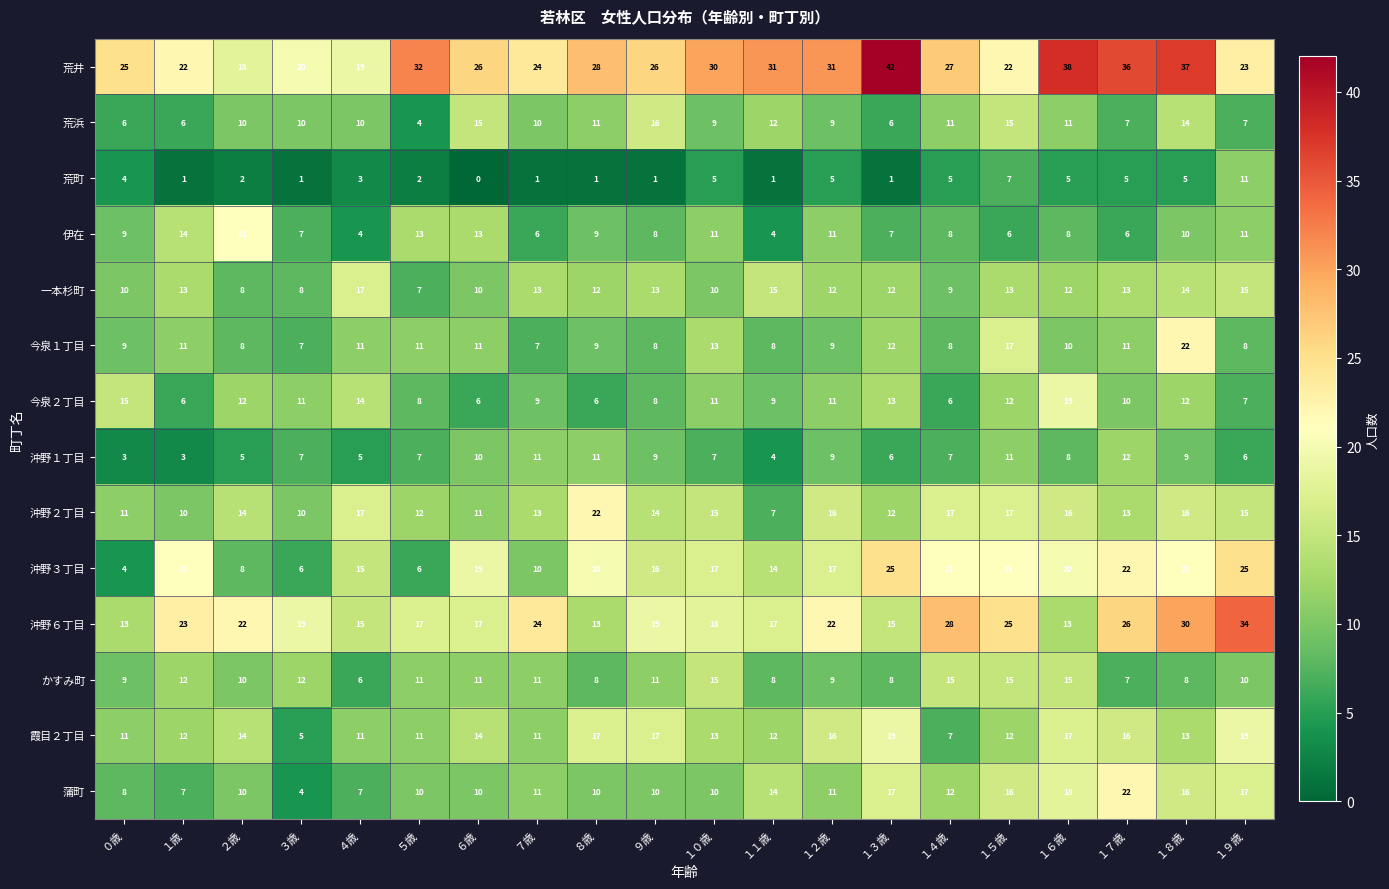

What is the difference between the second highest and second lowest values in the 沖野１丁目 series?

8